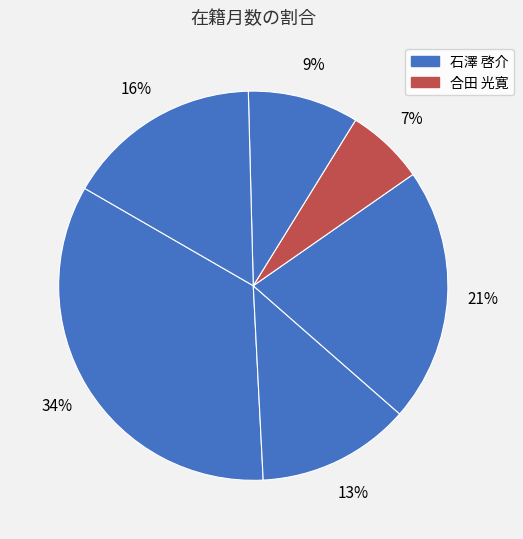

How many slices are in this pie chart?

6